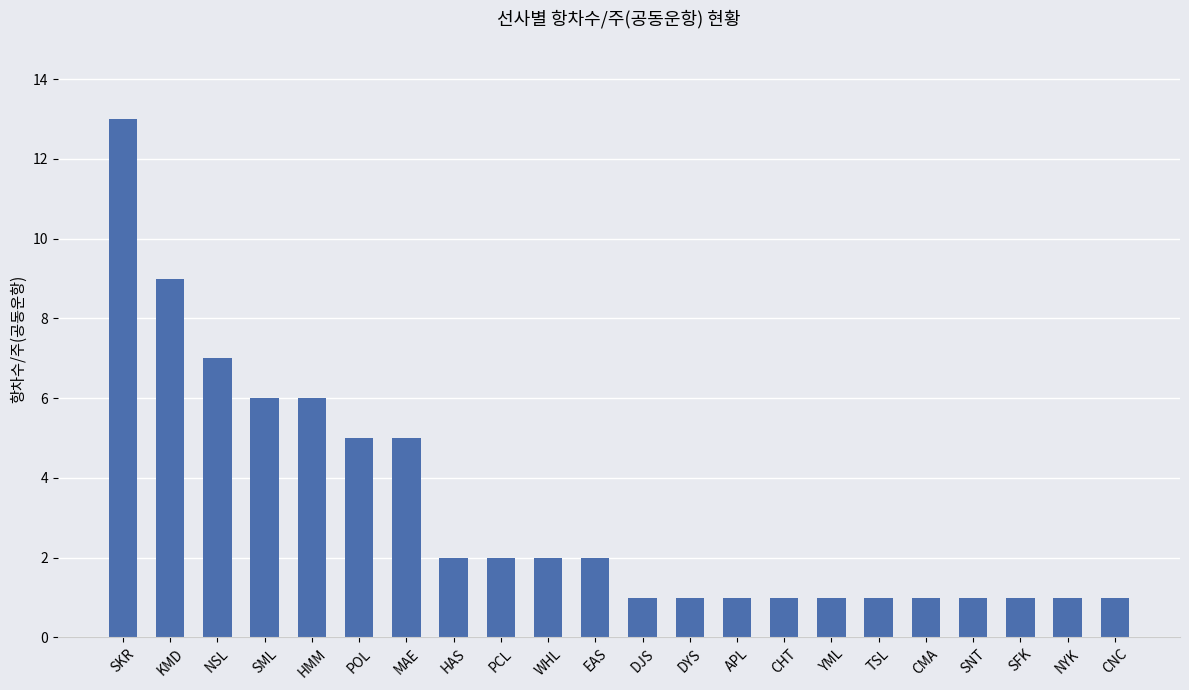

What is the maximum value shown in the chart?

13